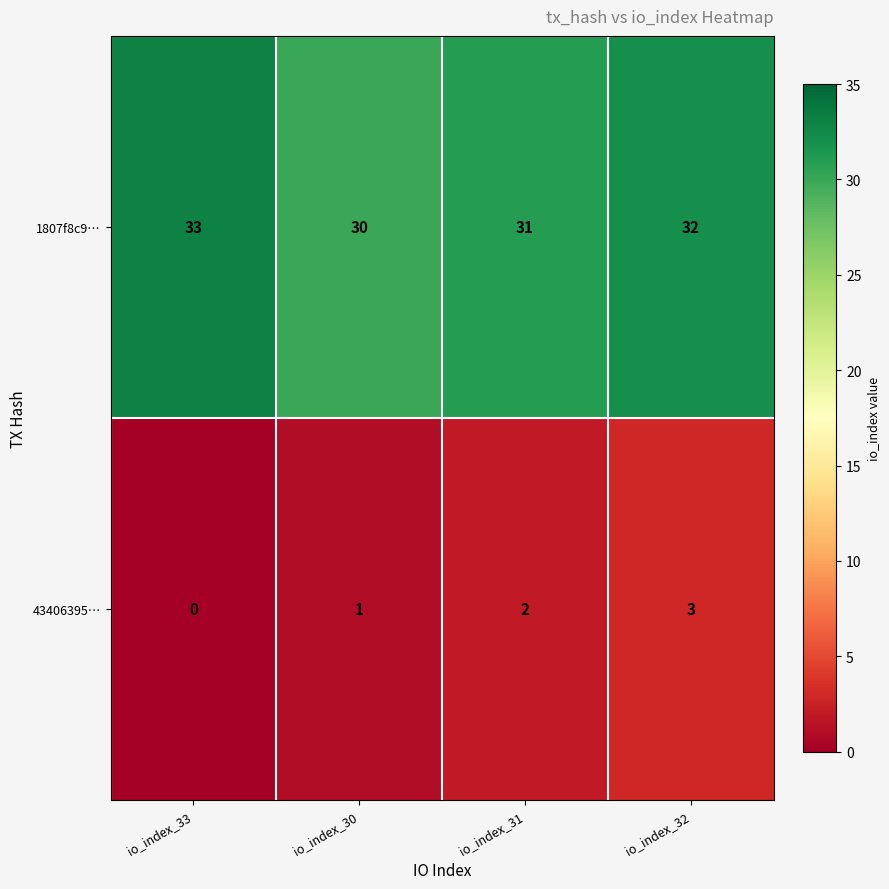

Reading right to left, what are all the values shown in this chart?

1807f8c9…: 32	31	30	33
43406395…: 3	2	1	0